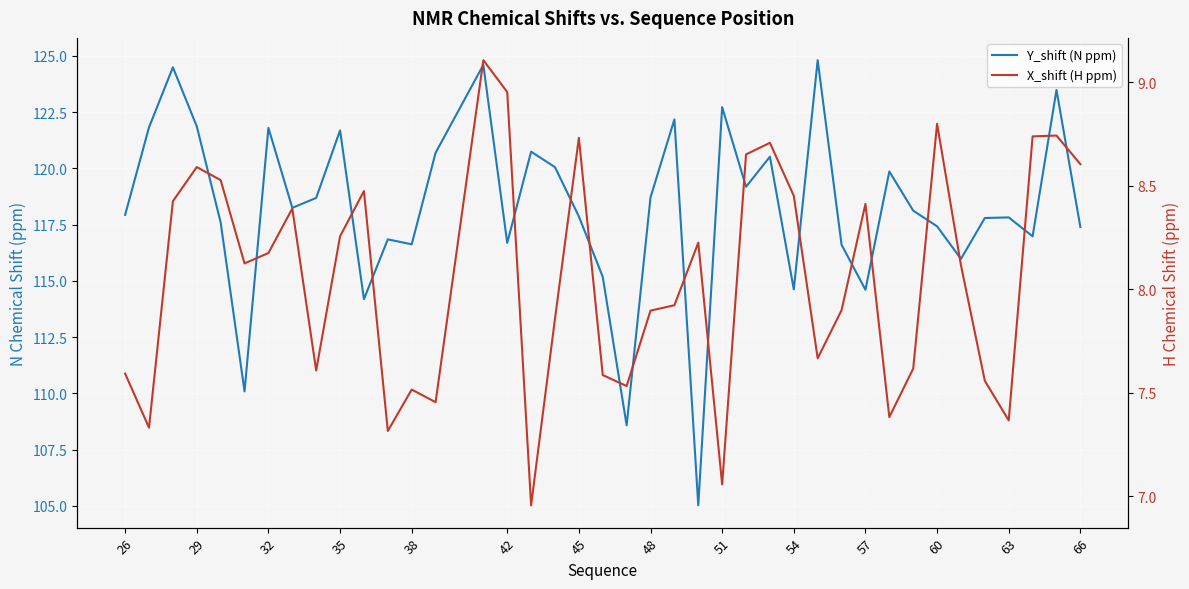

How many lines are shown in the chart?

2